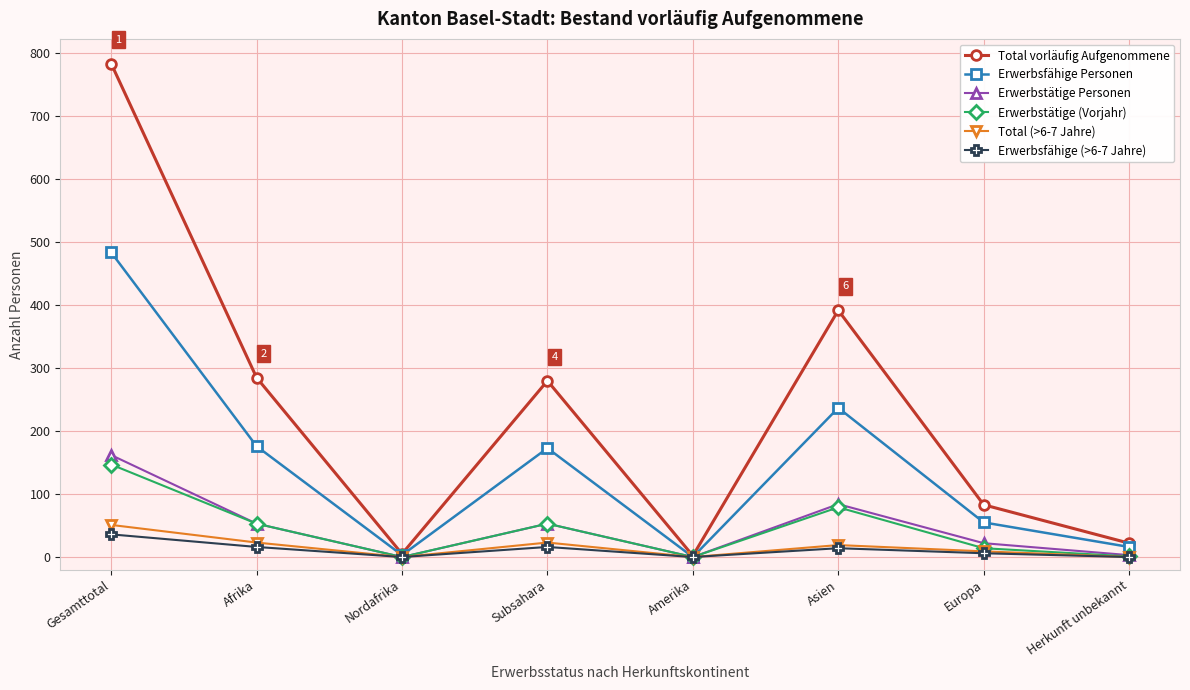

At which category is the sum across all series the highest?

Gesamttotal